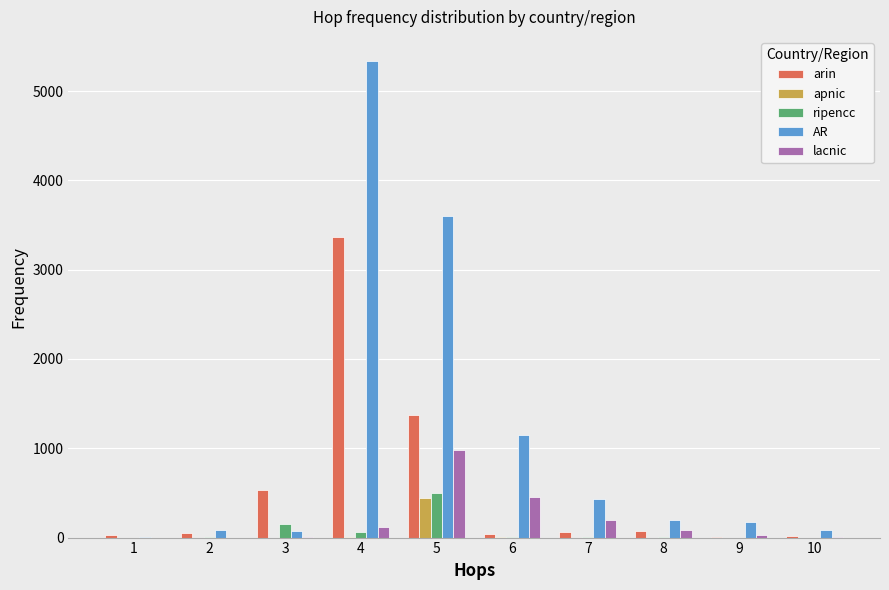

What is the sum of all AR values?

11131